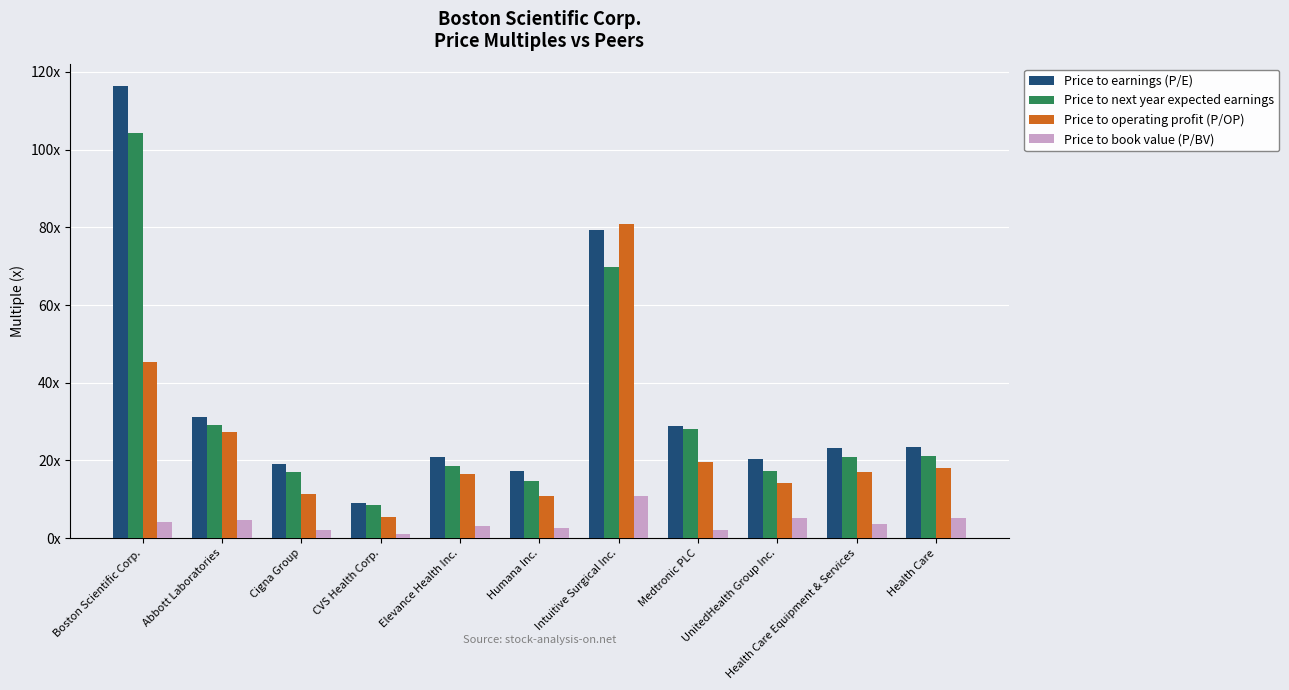

What position from the right is UnitedHealth Group Inc.?

3